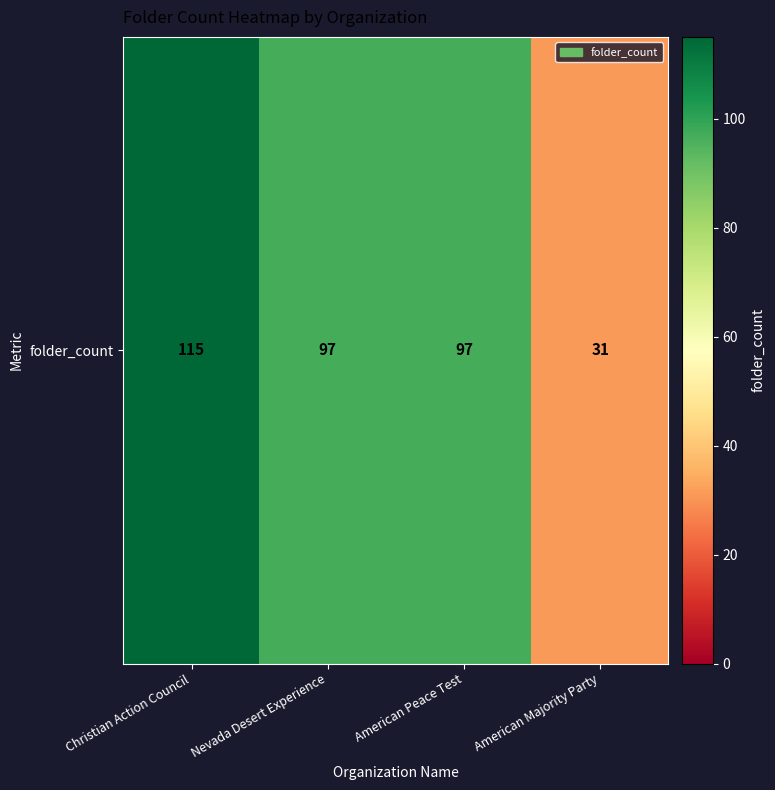

At which category does the chart reach its minimum across all series?

American Majority Party